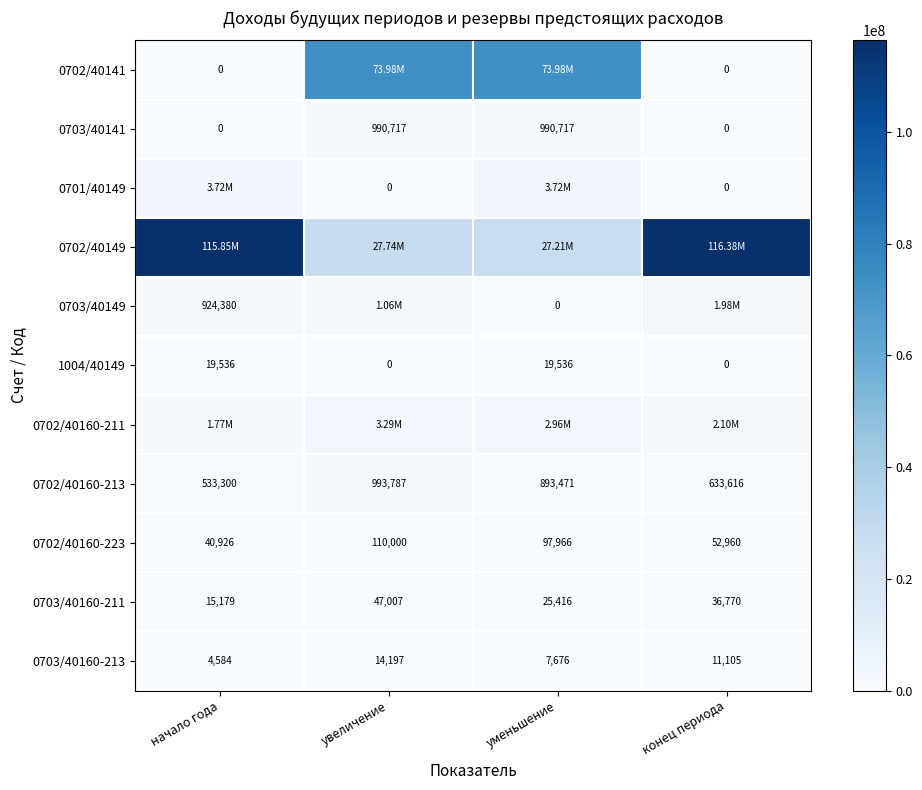

Where does the 0703/40160-211 series first go above 36770?

увеличение